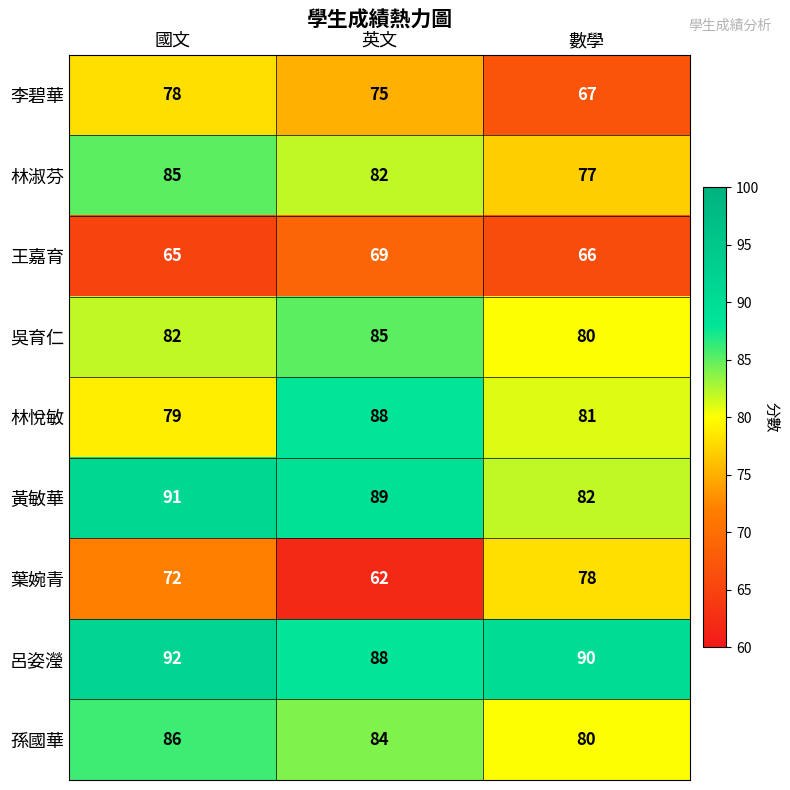

At 國文, list the series in order from smallest to largest.

王嘉育, 葉婉青, 李碧華, 林悅敏, 吳育仁, 林淑芬, 孫國華, 黃敏華, 呂姿瀅